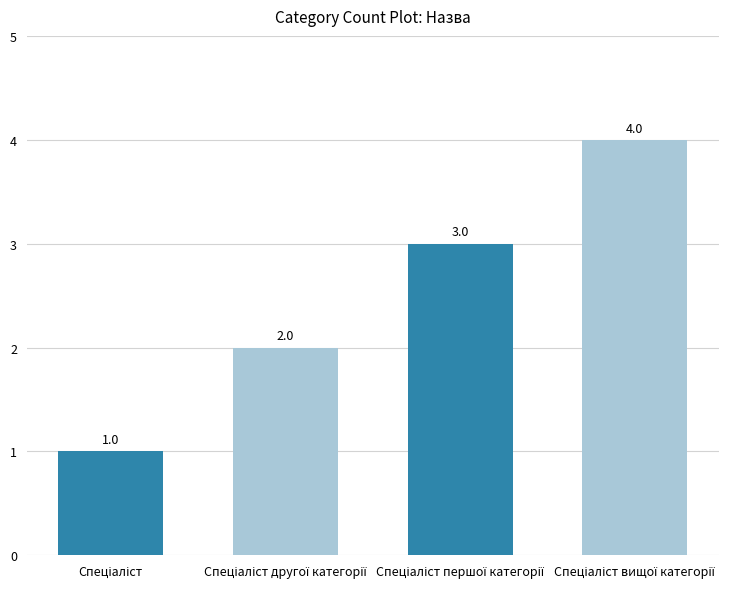

What is the value of the 1st bar from the left?

1